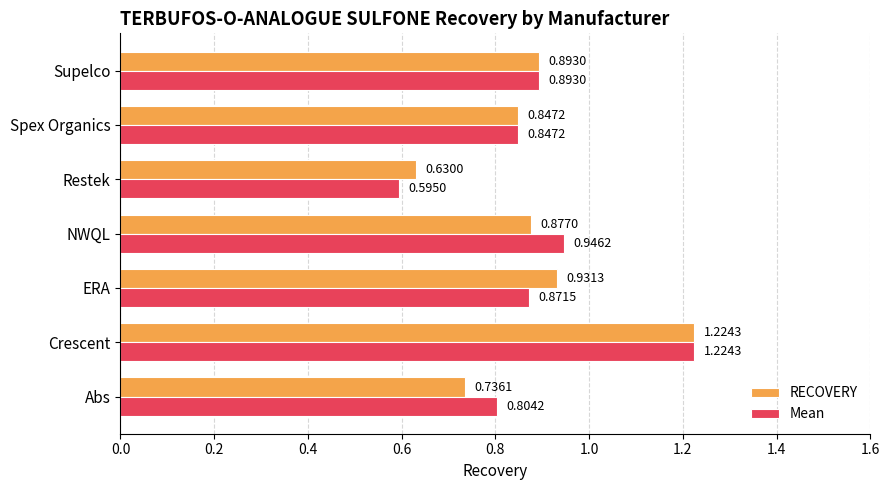

Is the value of RECOVERY at Spex Organics greater than the value of Mean at ERA?

No